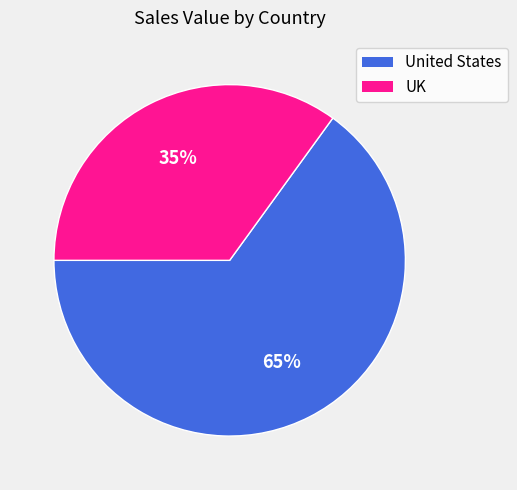

Is the sum of UK and United States greater than half?

Yes